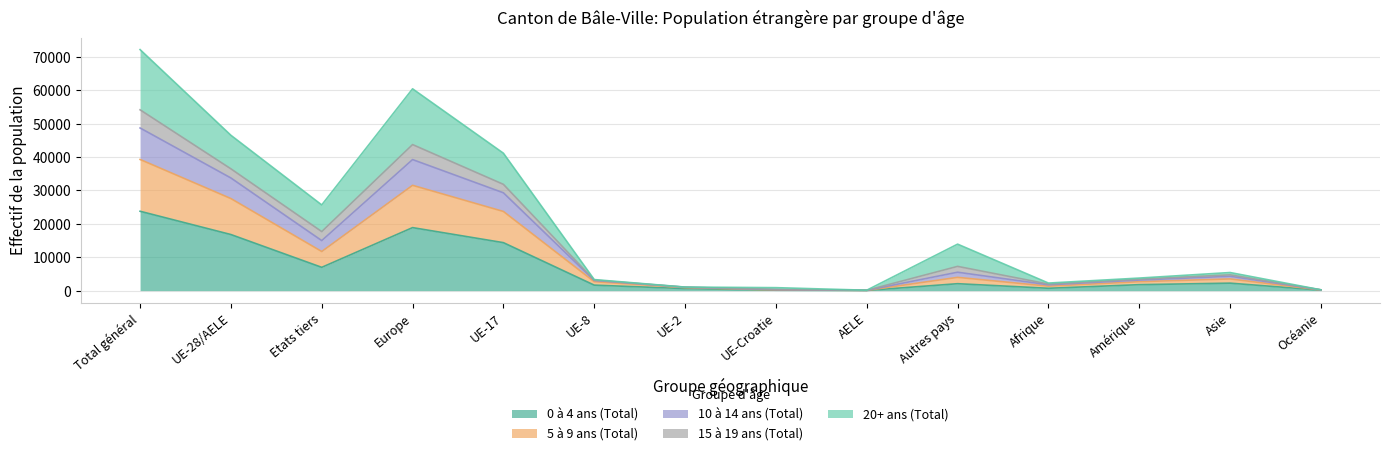

Rank the categories by 5 à 9 ans (Total) value from lowest to highest.

AELE, Océanie, UE-Croatie, UE-2, Afrique, UE-8, Amérique, Asie, Autres pays, Etats tiers, UE-17, UE-28/AELE, Europe, Total général